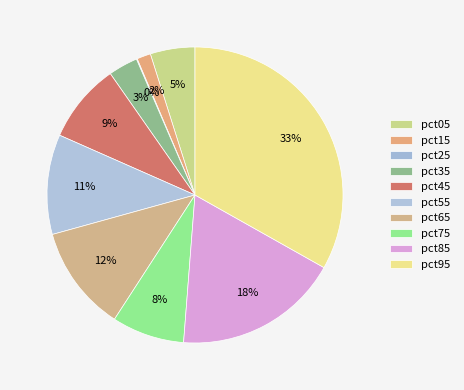

To the nearest percent, what is the combined percentage of pct15 and pct55?

12%